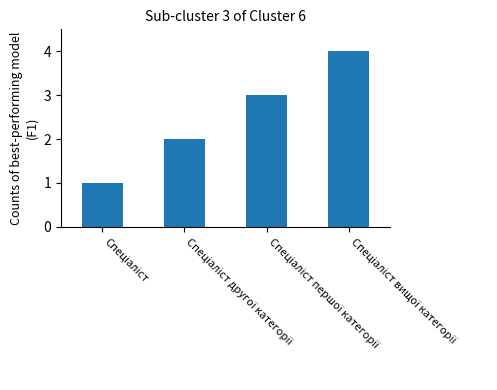

What is the sum of all values?

10